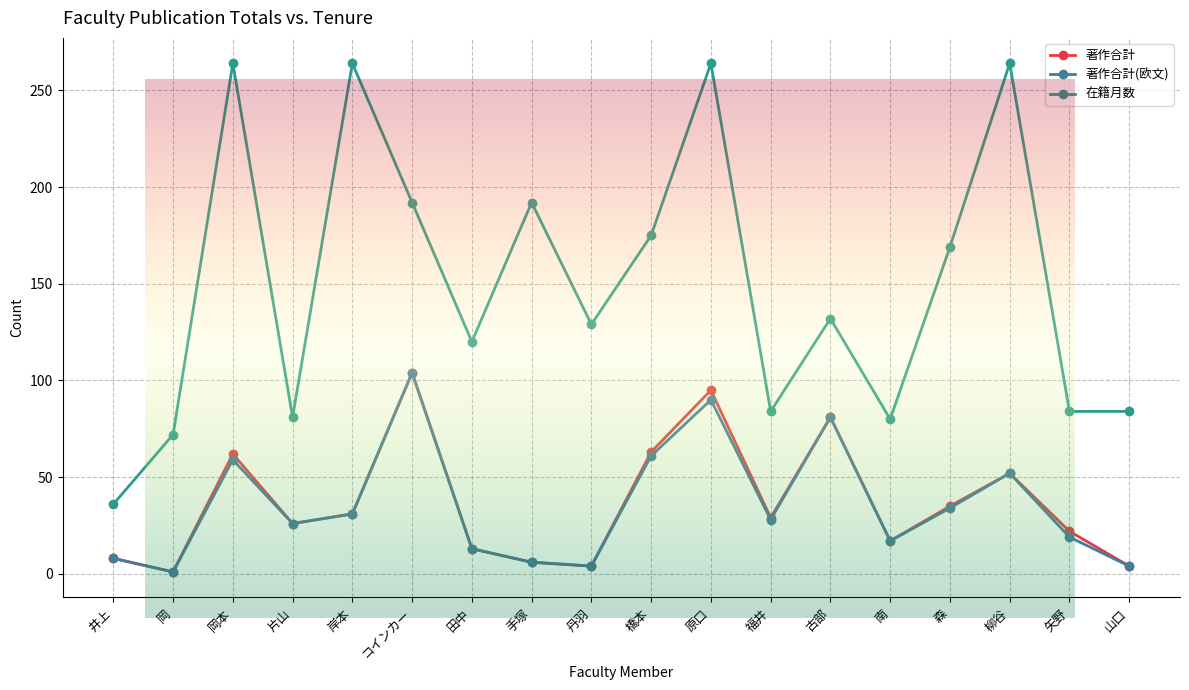

What value does the 著作合計 series have at 古部, to the nearest 50?

100